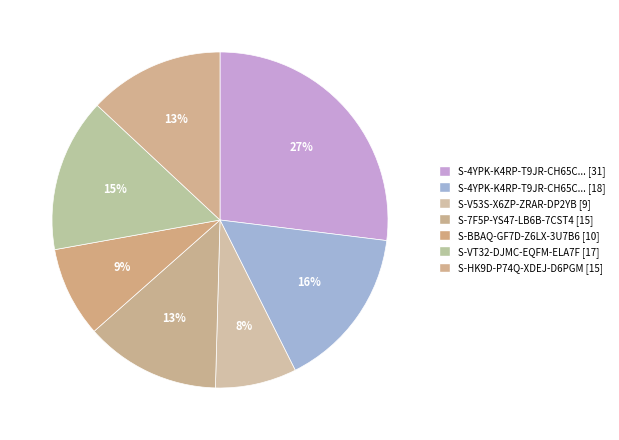

Rank the categories by value from lowest to highest.

S-V53S-X6ZP-ZRAR-DP2YB, S-BBAQ-GF7D-Z6LX-3U7B6, S-7F5P-YS47-LB6B-7CST4, S-HK9D-P74Q-XDEJ-D6PGM, S-VT32-DJMC-EQFM-ELA7F, S-4YPK-K4RP-T9JR-CH65C (From), S-4YPK-K4RP-T9JR-CH65C (To)